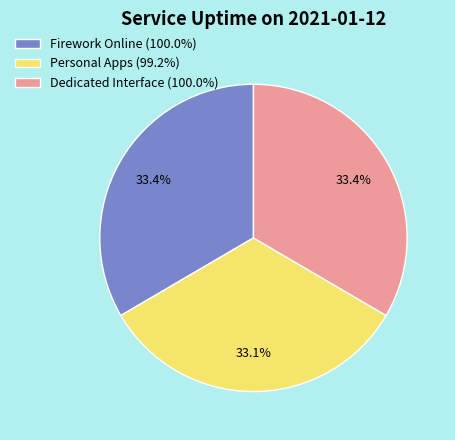

True or false: Firework Online accounts for 33% of the total.

True